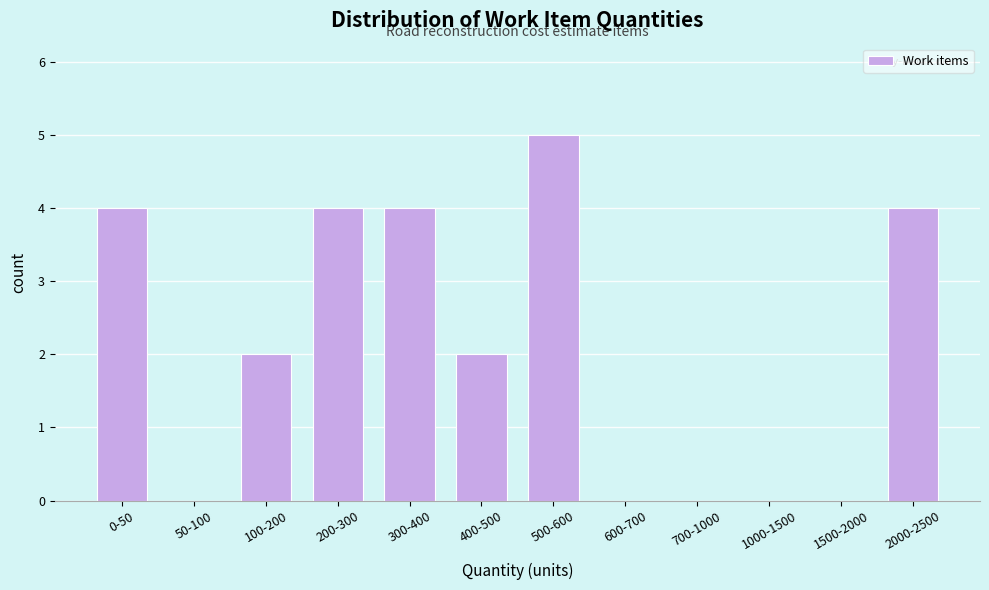

Reading left to right, list all the values displayed in this chart.

0-50=4	50-100=0	100-200=2	200-300=4	300-400=4	400-500=2	500-600=5	600-700=0	700-1000=0	1000-1500=0	1500-2000=0	2000-2500=4